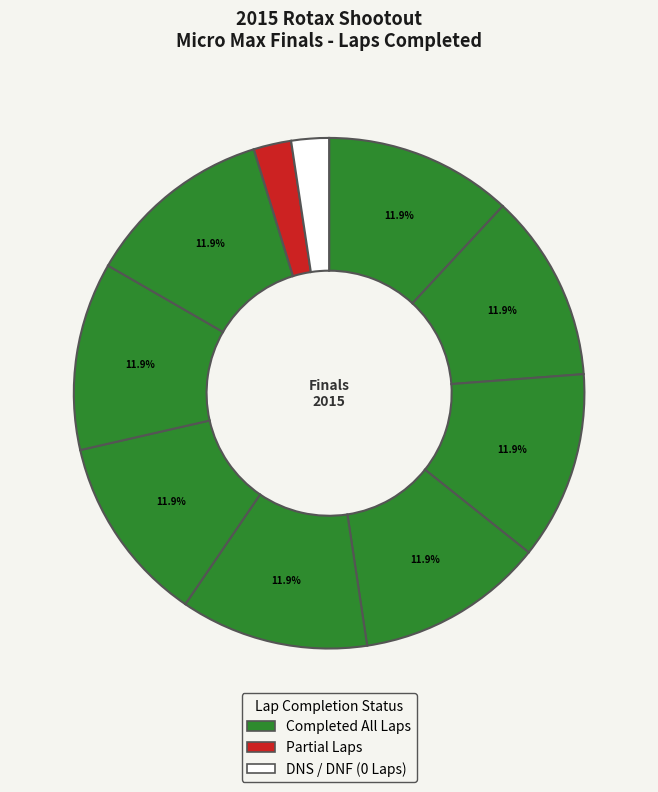

How many segments does this pie chart have?

10